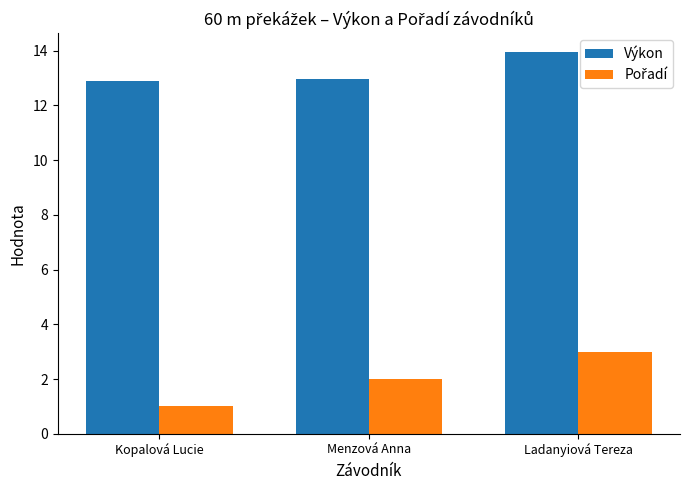

True or false: Výkon has a value of 17.1 at Menzová Anna.

False